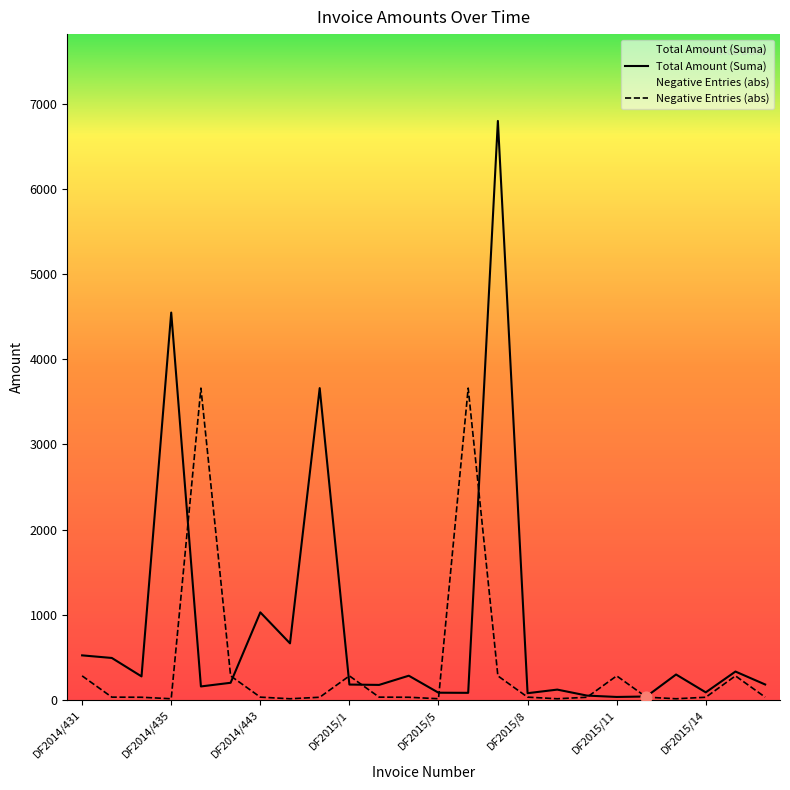

Which series reaches the maximum Y coordinate?

Total Amount (Suma)